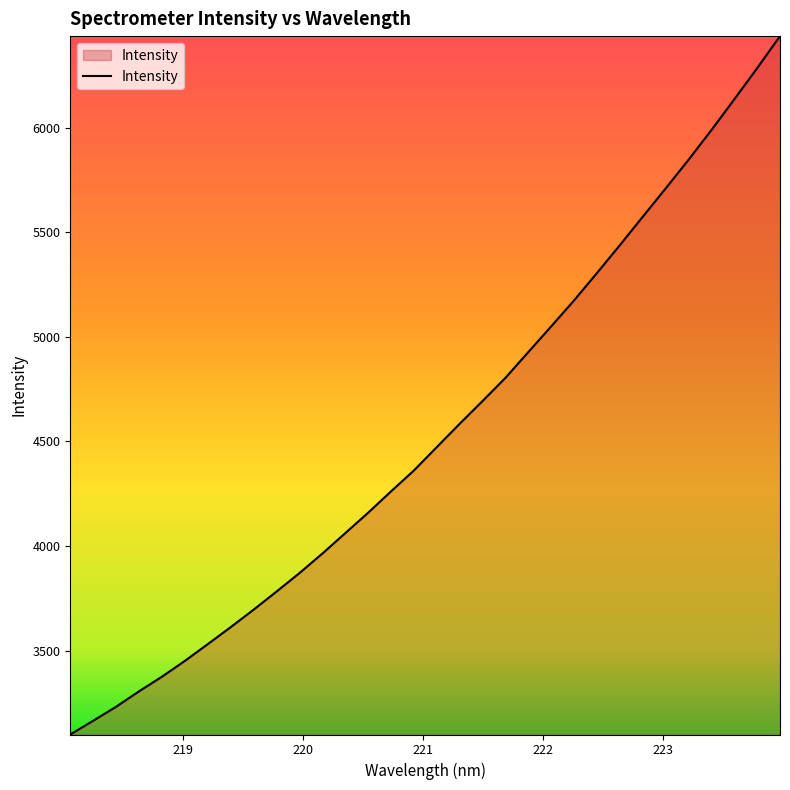

What is the difference between the maximum and minimum values?

3340.4